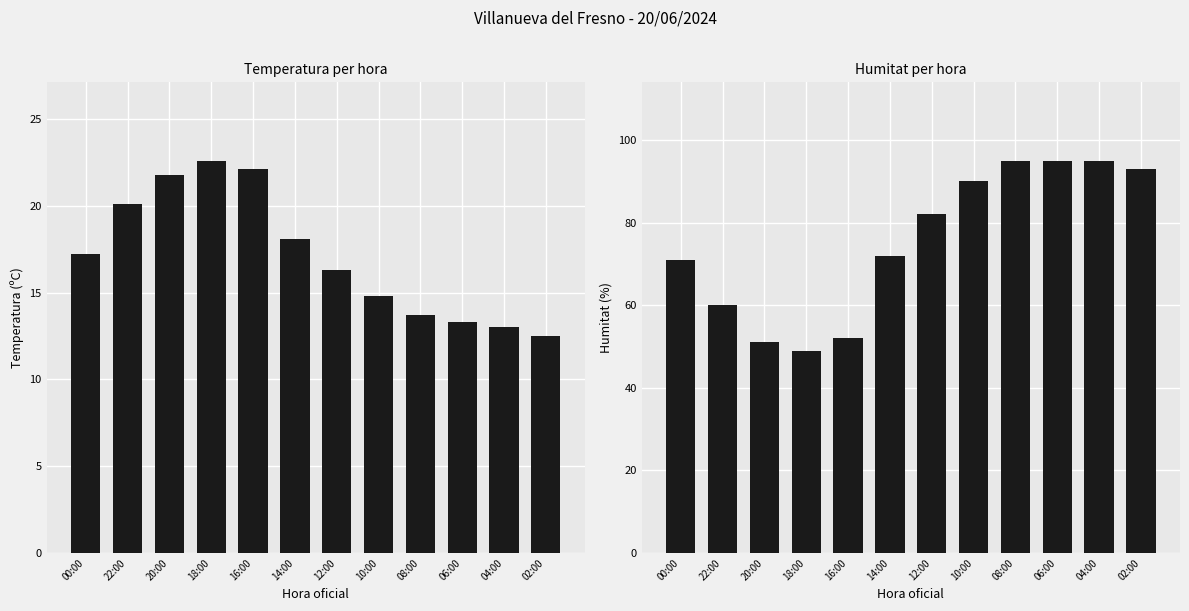

List the series in order of their peak value, lowest first.

Temperatura (ºC), Humitat (%)